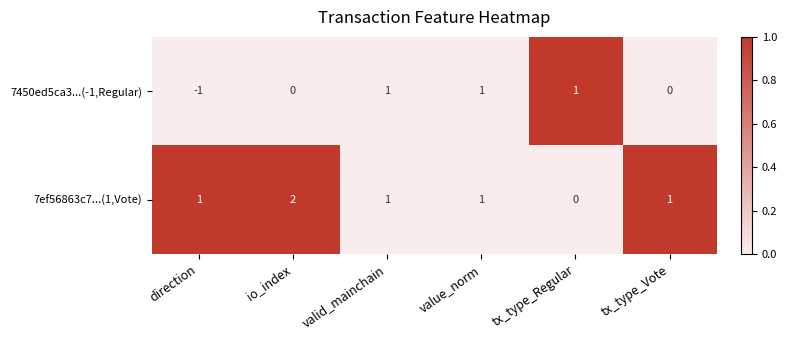

Reading left to right, transcribe all the data shown in this chart.

7450ed5ca3...(-1,Regular): -1	0	1	1	1	0
7ef56863c7...(1,Vote): 1	2	1	1	0	1